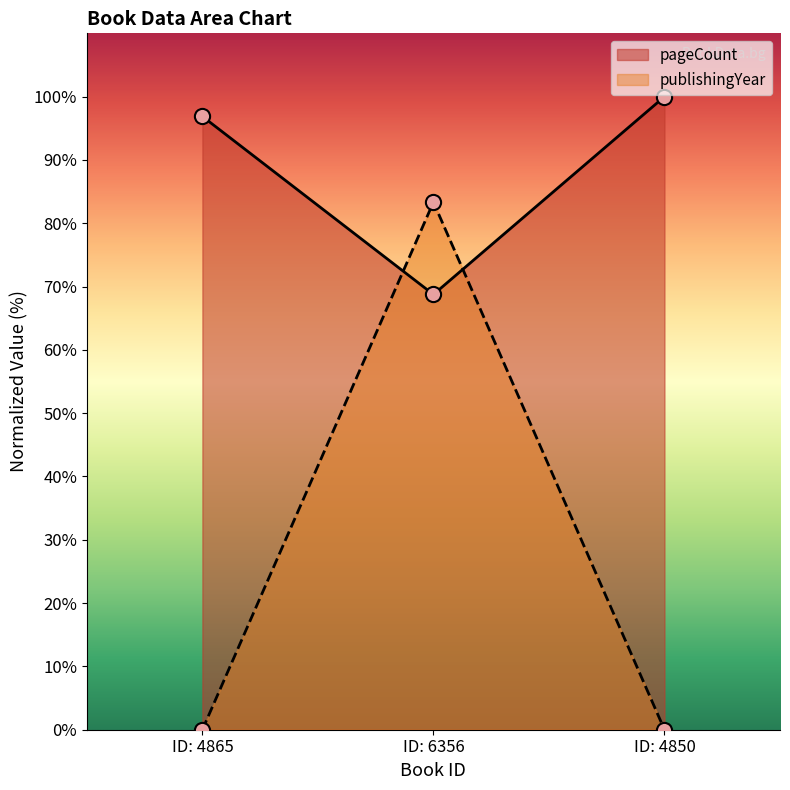

Which series has the largest total across all categories?

pageCount